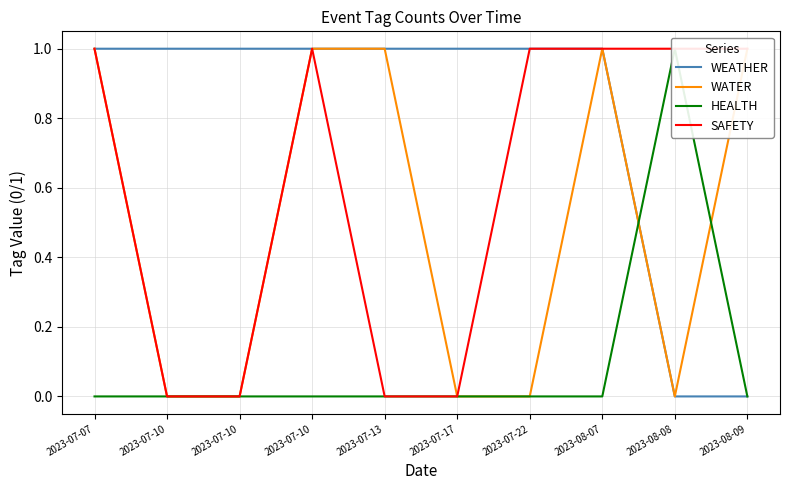

True or false: WATER has a value of 1 at 2023-08-07.

True